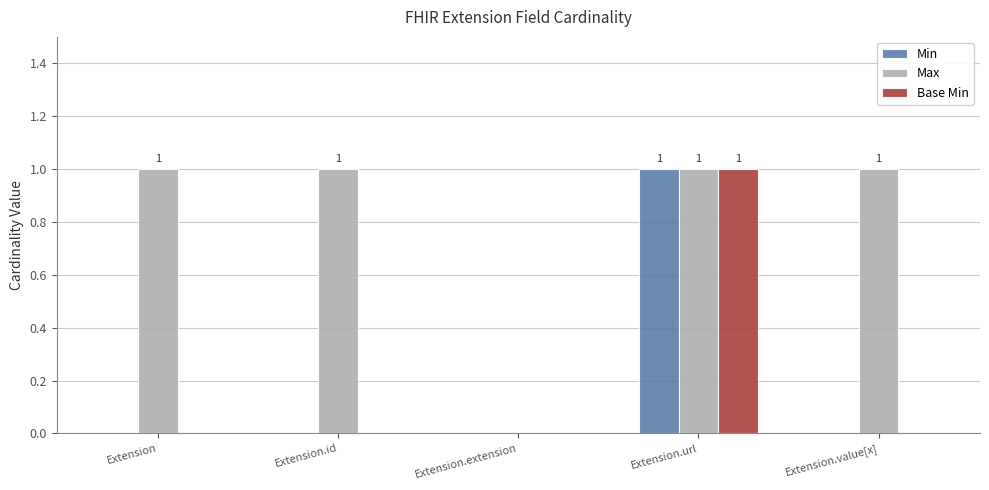

Is it true that Base Min equals 0 at Extension.value[x]?

True